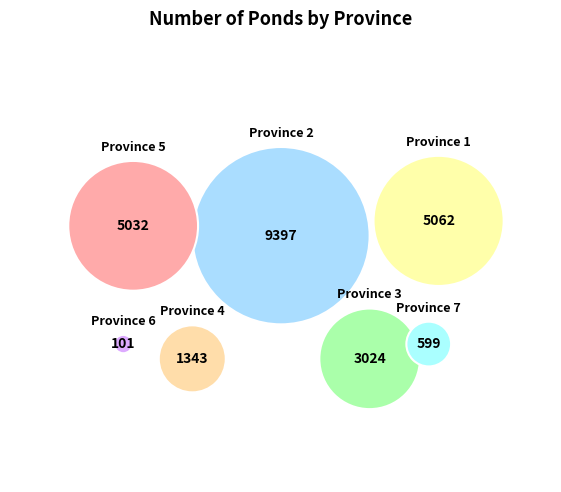

What percentage is NOT represented by Province 5?

79.5%